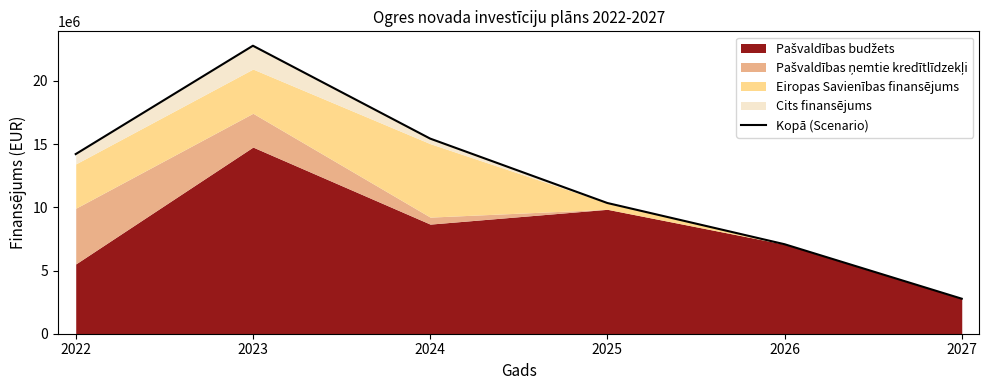

Is it true that the value at 2024 is 15437252.8?

True